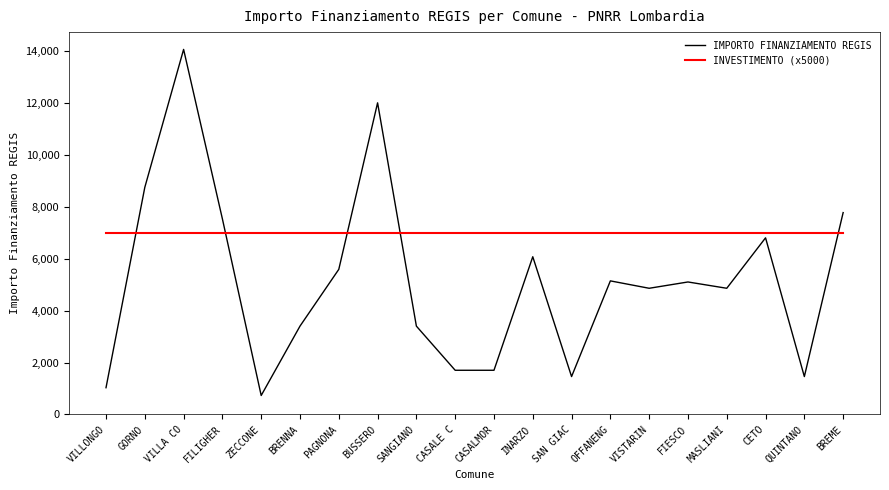

The INVESTIMENTO (x5000) series shows 7000 at BRENNA. True or false?

True